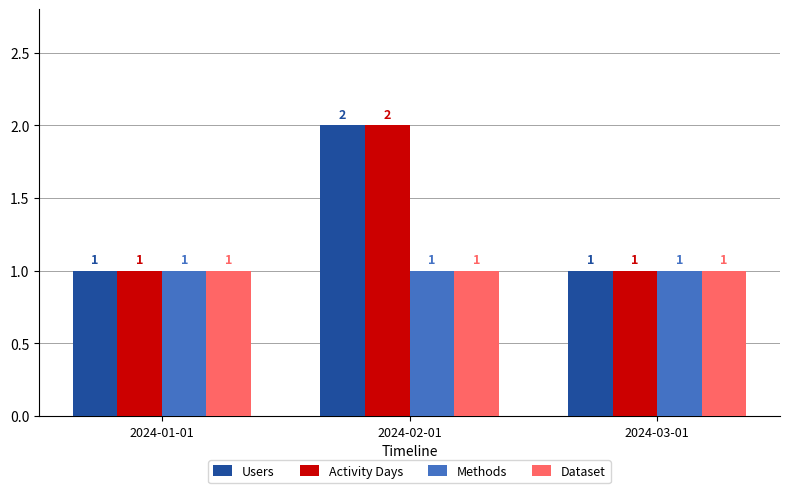

What value does the Dataset series have at 2024-01-01?

1